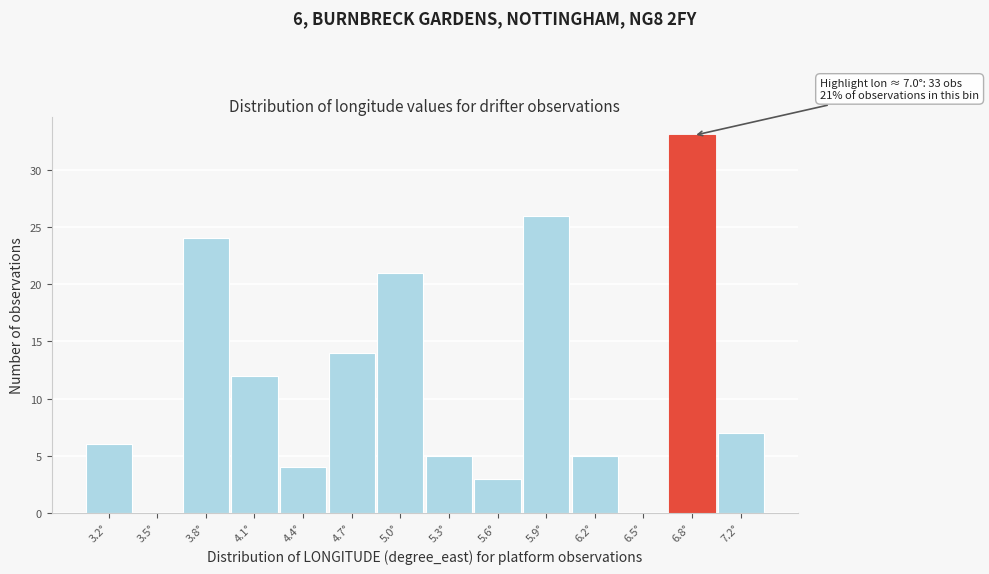

Reading right to left, what are all the values shown in this chart?

7.2°=7	6.8°=33	6.5°=0	6.2°=5	5.9°=26	5.6°=3	5.3°=5	5.0°=21	4.7°=14	4.4°=4	4.1°=12	3.8°=24	3.5°=0	3.2°=6